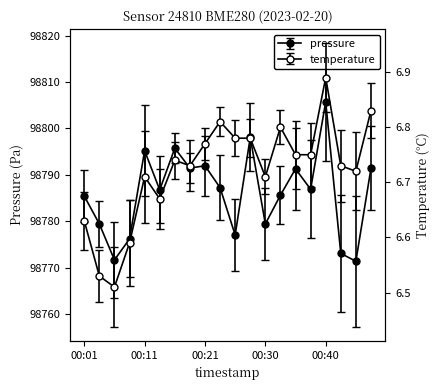

Between 00:21 and 00:23, which series saw the biggest shift?

pressure